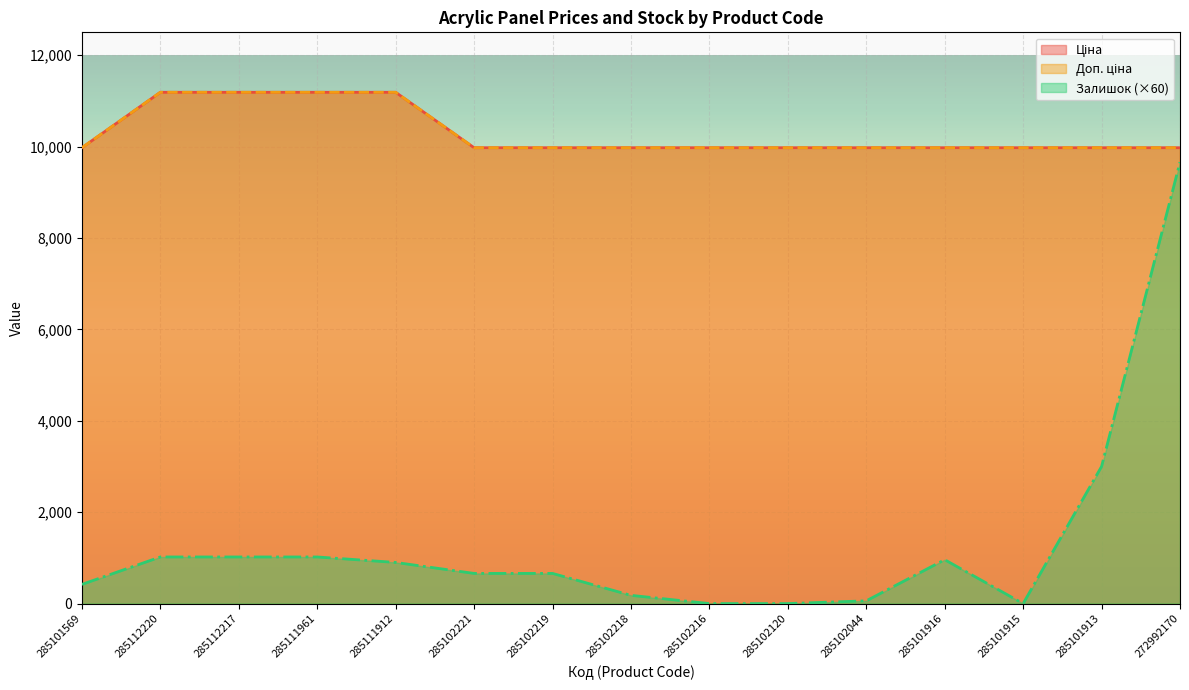

At which category does the chart reach its minimum across all series?

285102216